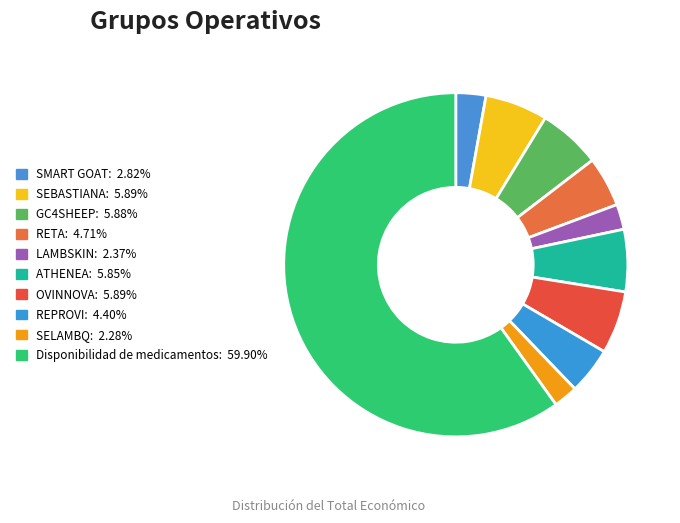

Which slice represents more than half of the pie?

Disponibilidad de medicamentos